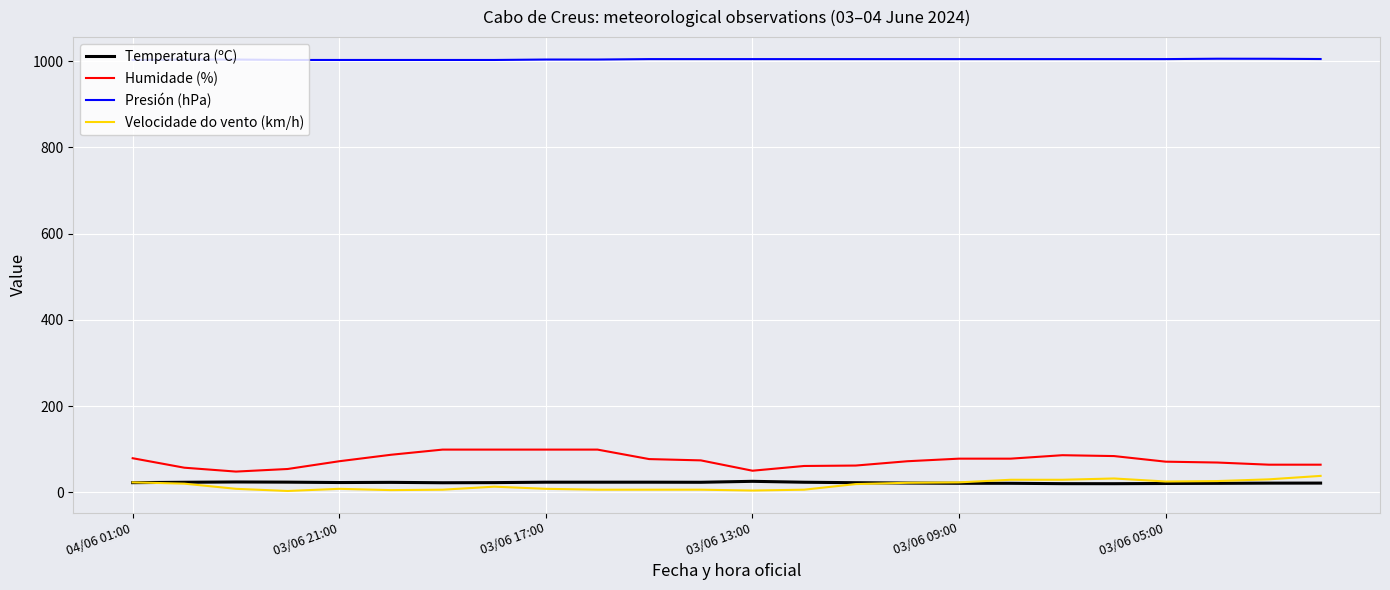

Does the chart display data point markers on the line(s)?

No